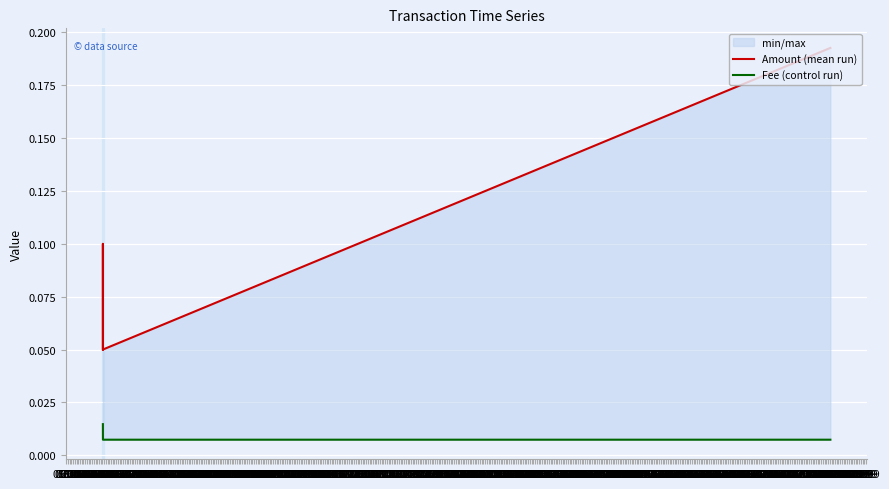

Where is Fee (control run) nearest to the value 0?

07.06